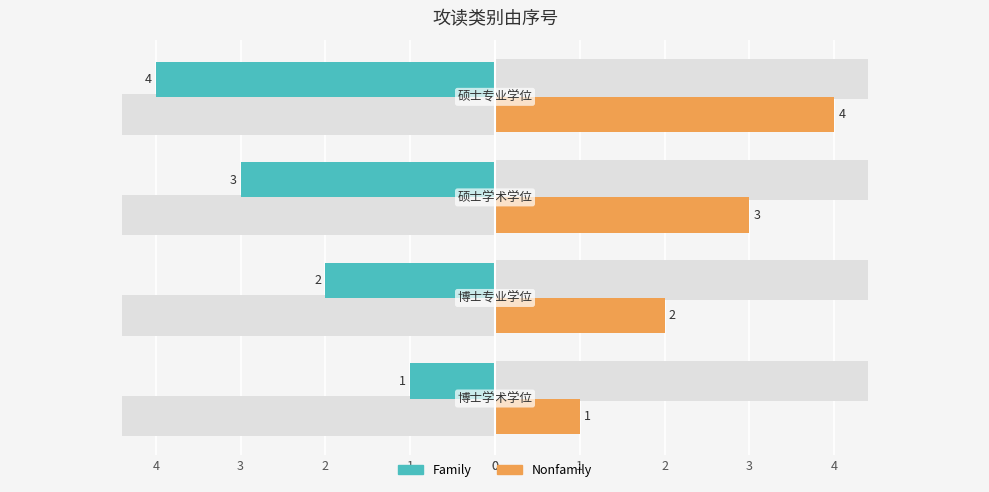

What are all the series names shown in the legend?

Family, Nonfamily